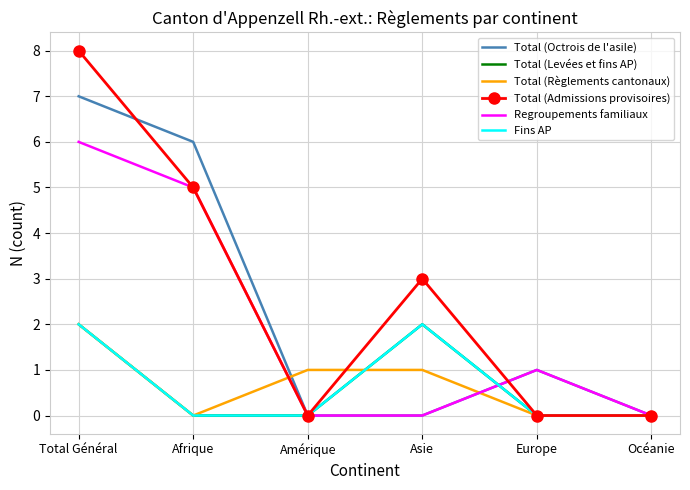

What is the greatest value displayed?

8